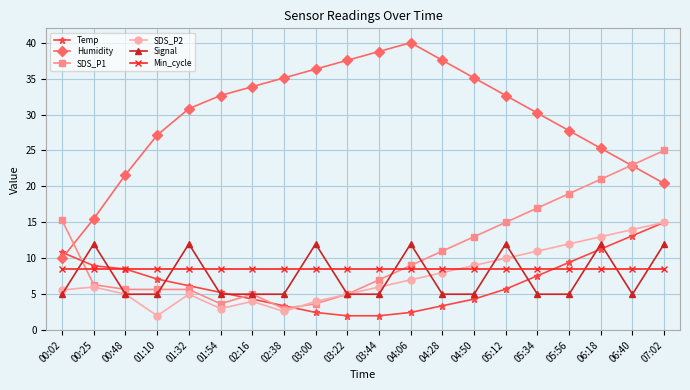

Is the value of Min_cycle at 04:50 greater than the value of Humidity at 07:02?

No